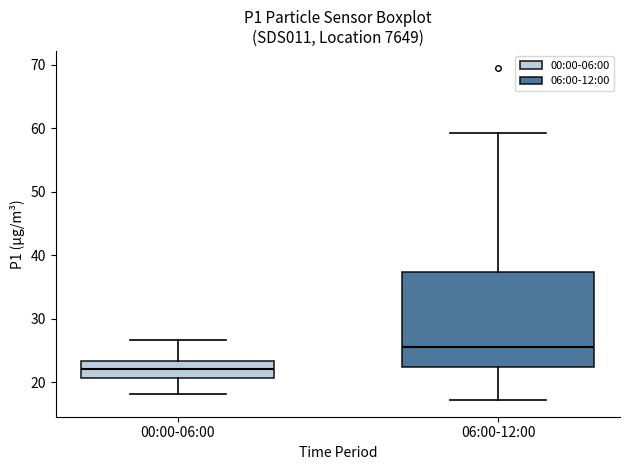

Reading left to right, transcribe this box plot: for each box, give where its median line is, the range the box spans, and where its two whiskers end, as read against the y-axis. The values are not printed on the chart, so give them approximately, as read against the axis.

00:00-06:00: median 22, box 21 to 23, whiskers 18 to 27
06:00-12:00: median 26, box 22 to 37, whiskers 17 to 59